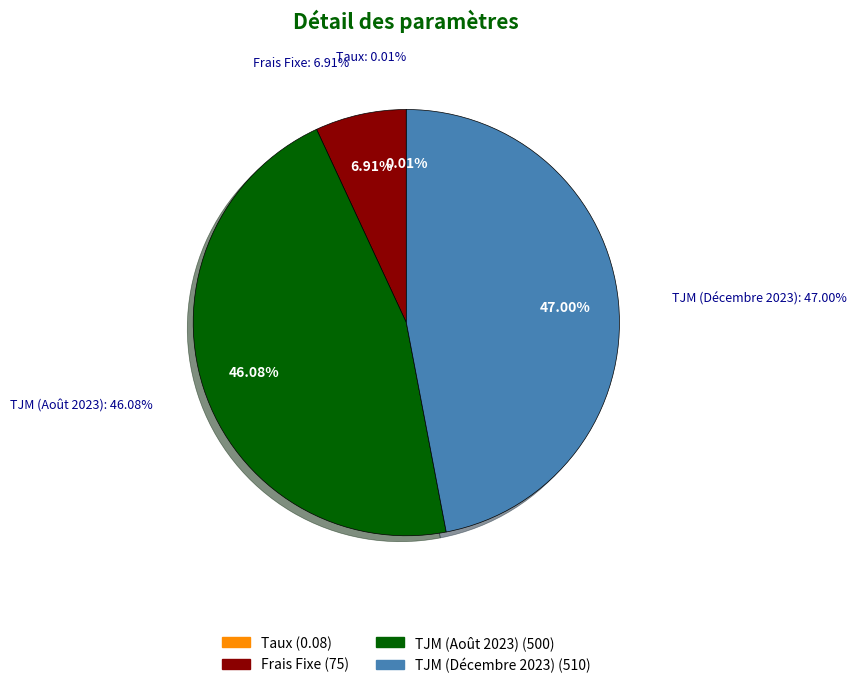

Does any single category account for the majority?

No